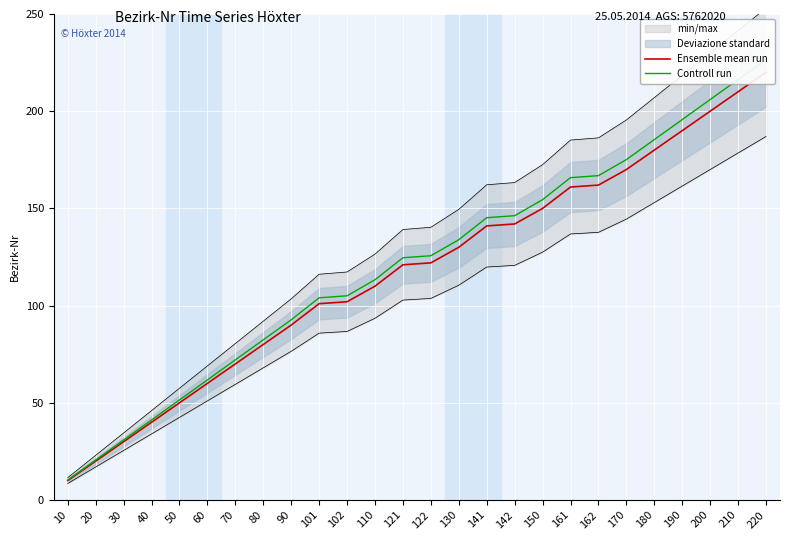

List the series in order of their peak value, highest first.

Controll run, Ensemble mean run